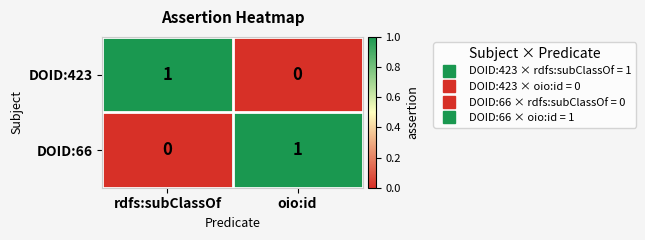

Is it true that DOID:423 equals -1 at oio:id?

False